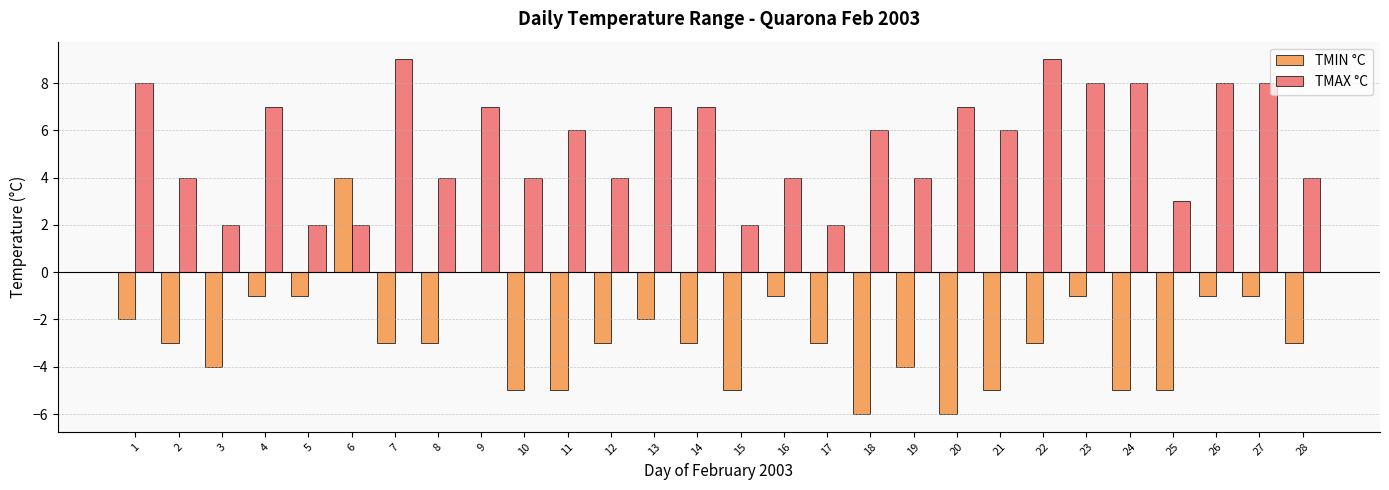

How many groups of bars are there?

28